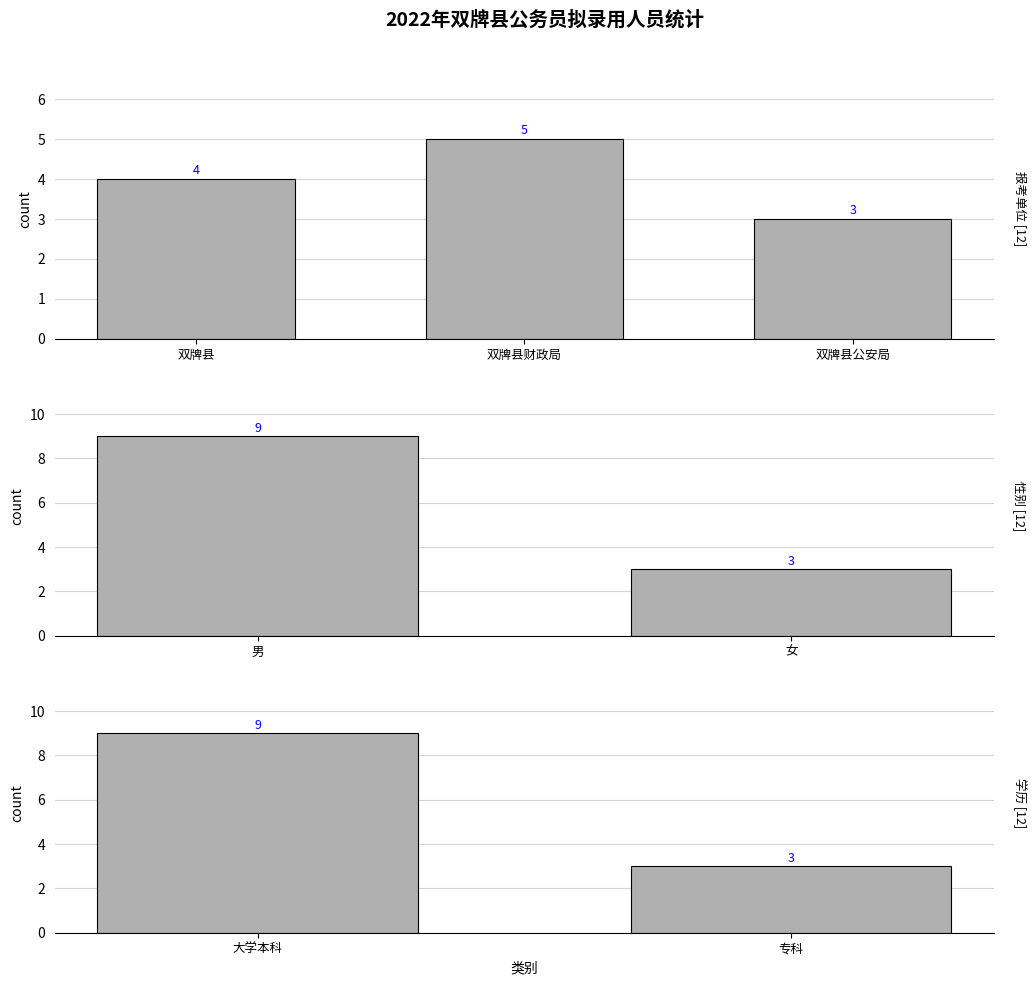

Approximately how many times larger is the value at 双牌县公安局 compared to 双牌县?

0.8